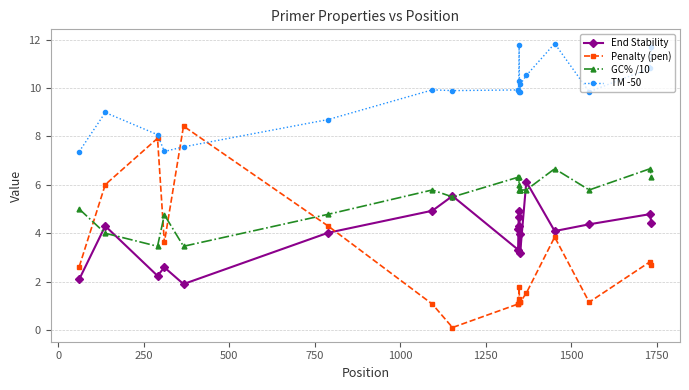

Which series has the widest spread of values?

Penalty (pen)